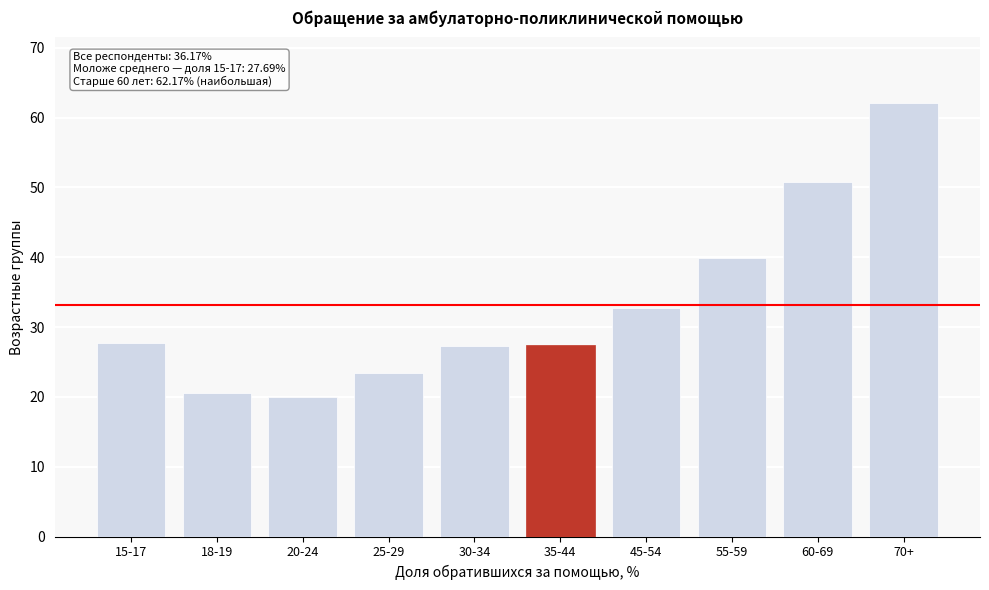

What is the value of the 1st bar from the left?

27.7